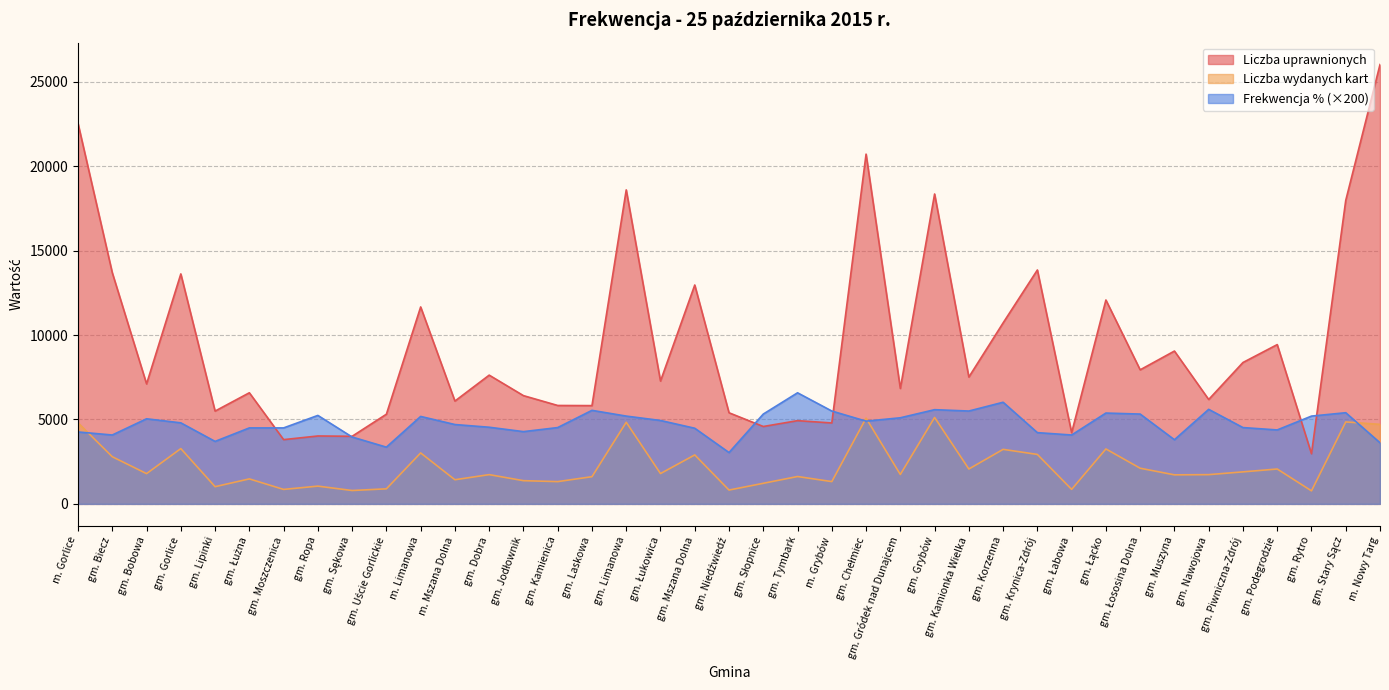

What is the approximate value of Liczba uprawnionych at gm. Bobowa?

7107.0